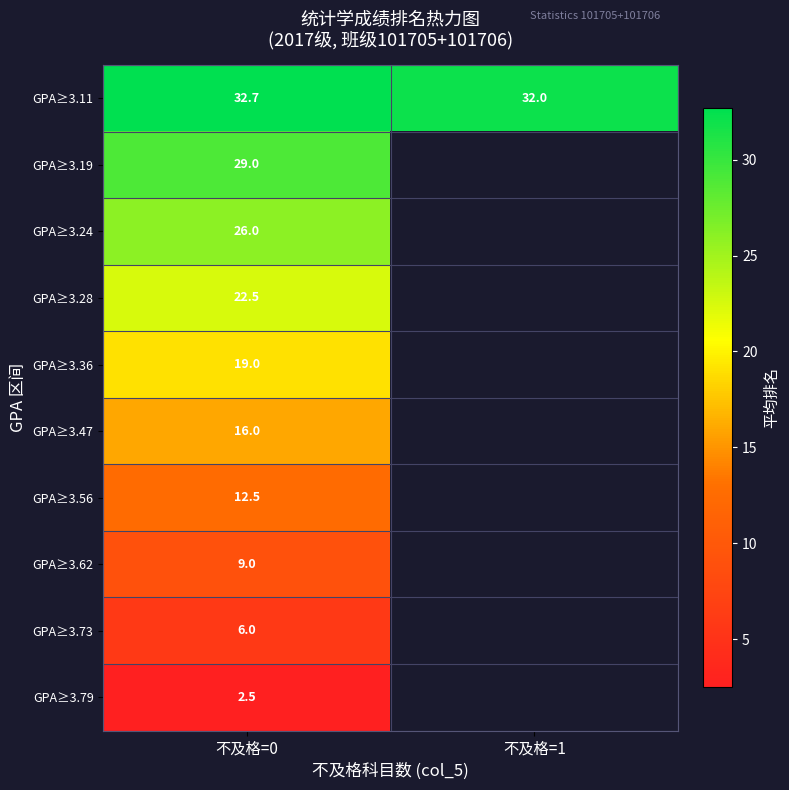

Which has a higher value, 不及格=1 or 不及格=0?

不及格=0